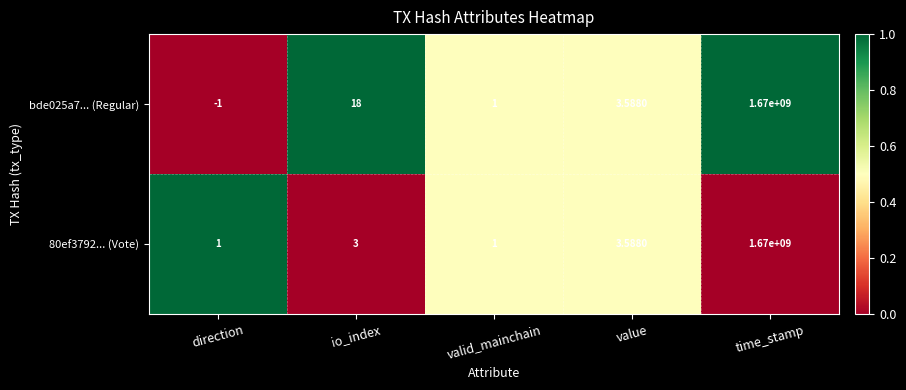

At which label is bde025a7... (Regular) closest to 834999999?

io_index